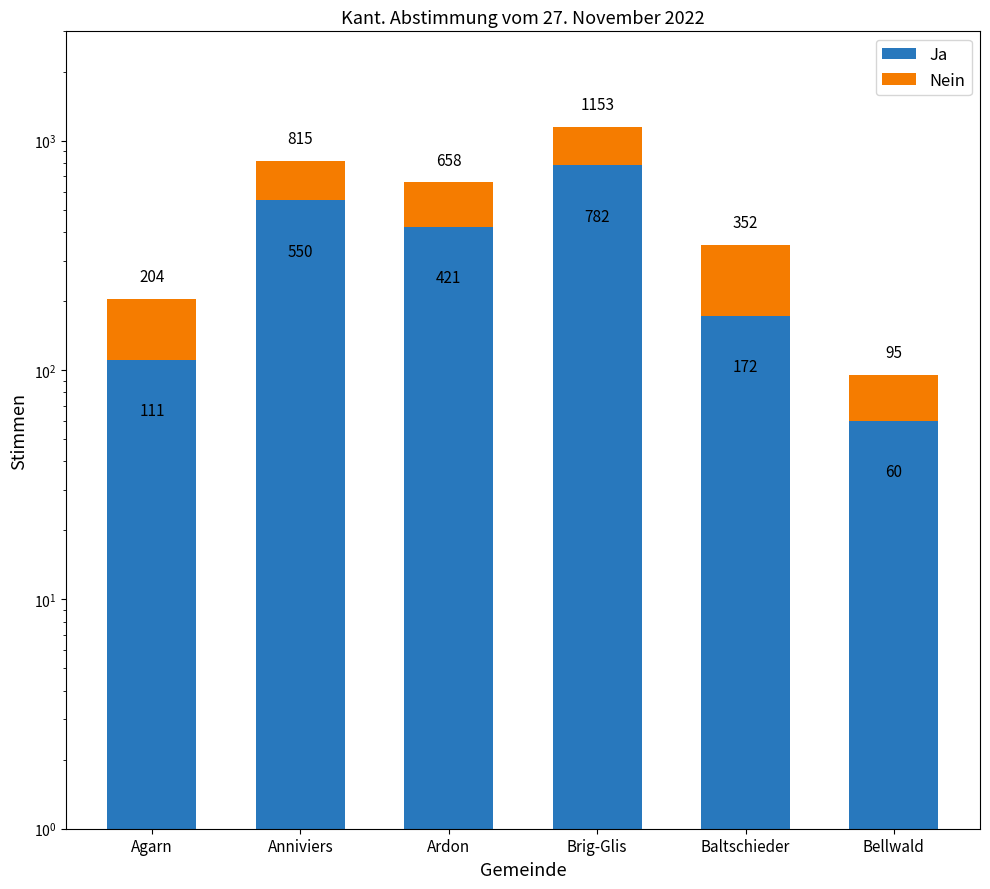

What is the difference between the Ja values at Baltschieder and Anniviers?

378